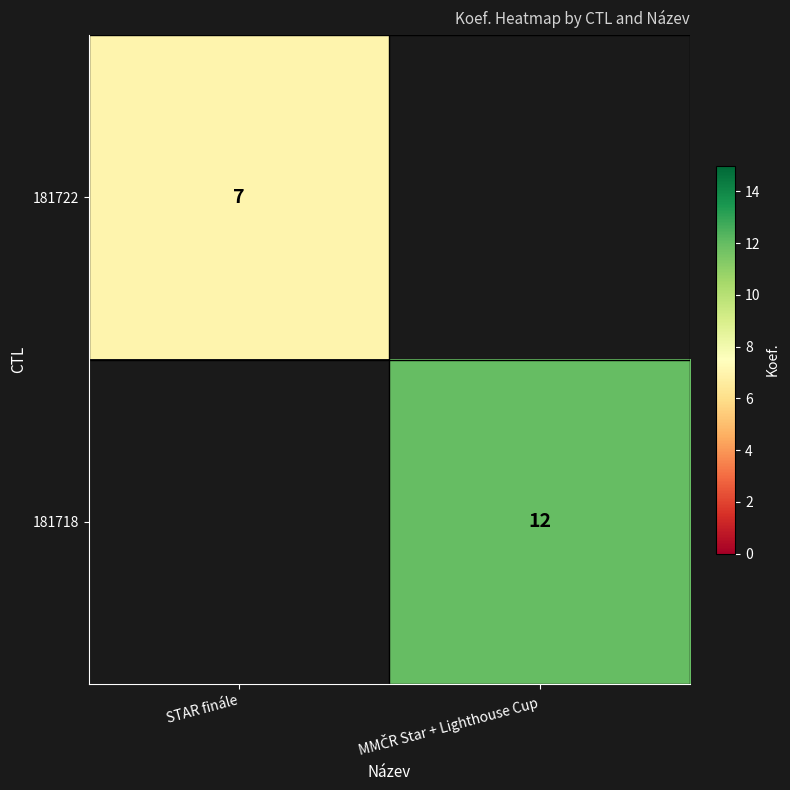

Is it true that 181722 equals 7 at STAR finále?

True